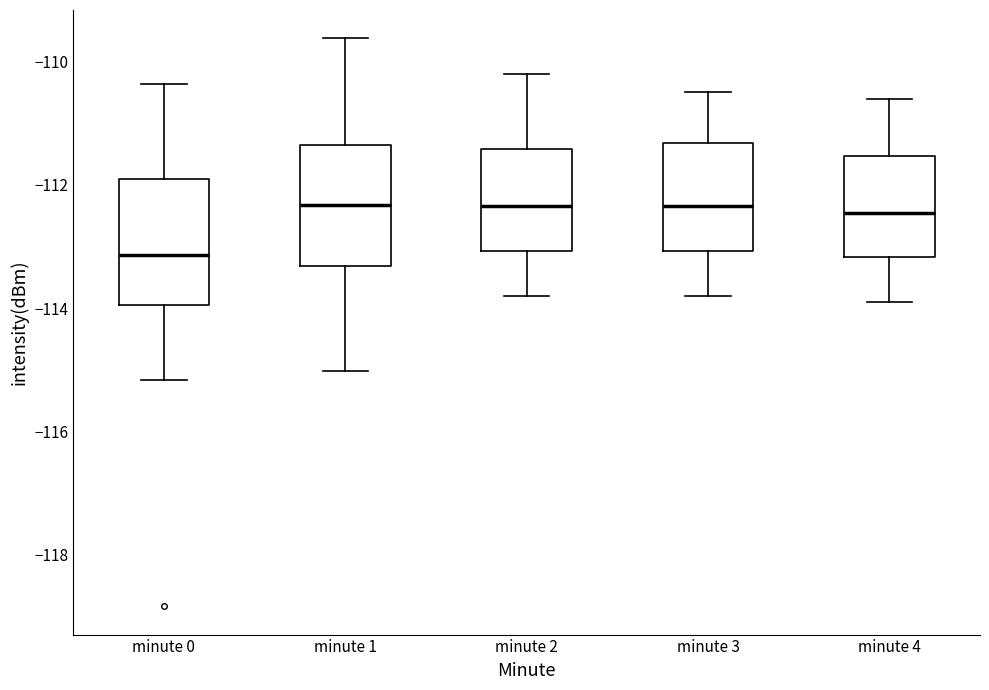

Reading left to right, read every box against the y-axis: the position of its median line, the range the box covers, and the ends of its whiskers. The values are not printed on the chart, so give them approximately, as read against the axis.

minute 0: median -113.2, box -114.0 to -112.0, whiskers -115.2 to -110.4
minute 1: median -112.4, box -113.4 to -111.4, whiskers -115.0 to -109.6
minute 2: median -112.4, box -113.0 to -111.4, whiskers -113.8 to -110.2
minute 3: median -112.4, box -113.0 to -111.4, whiskers -113.8 to -110.4
minute 4: median -112.4, box -113.2 to -111.6, whiskers -113.8 to -110.6